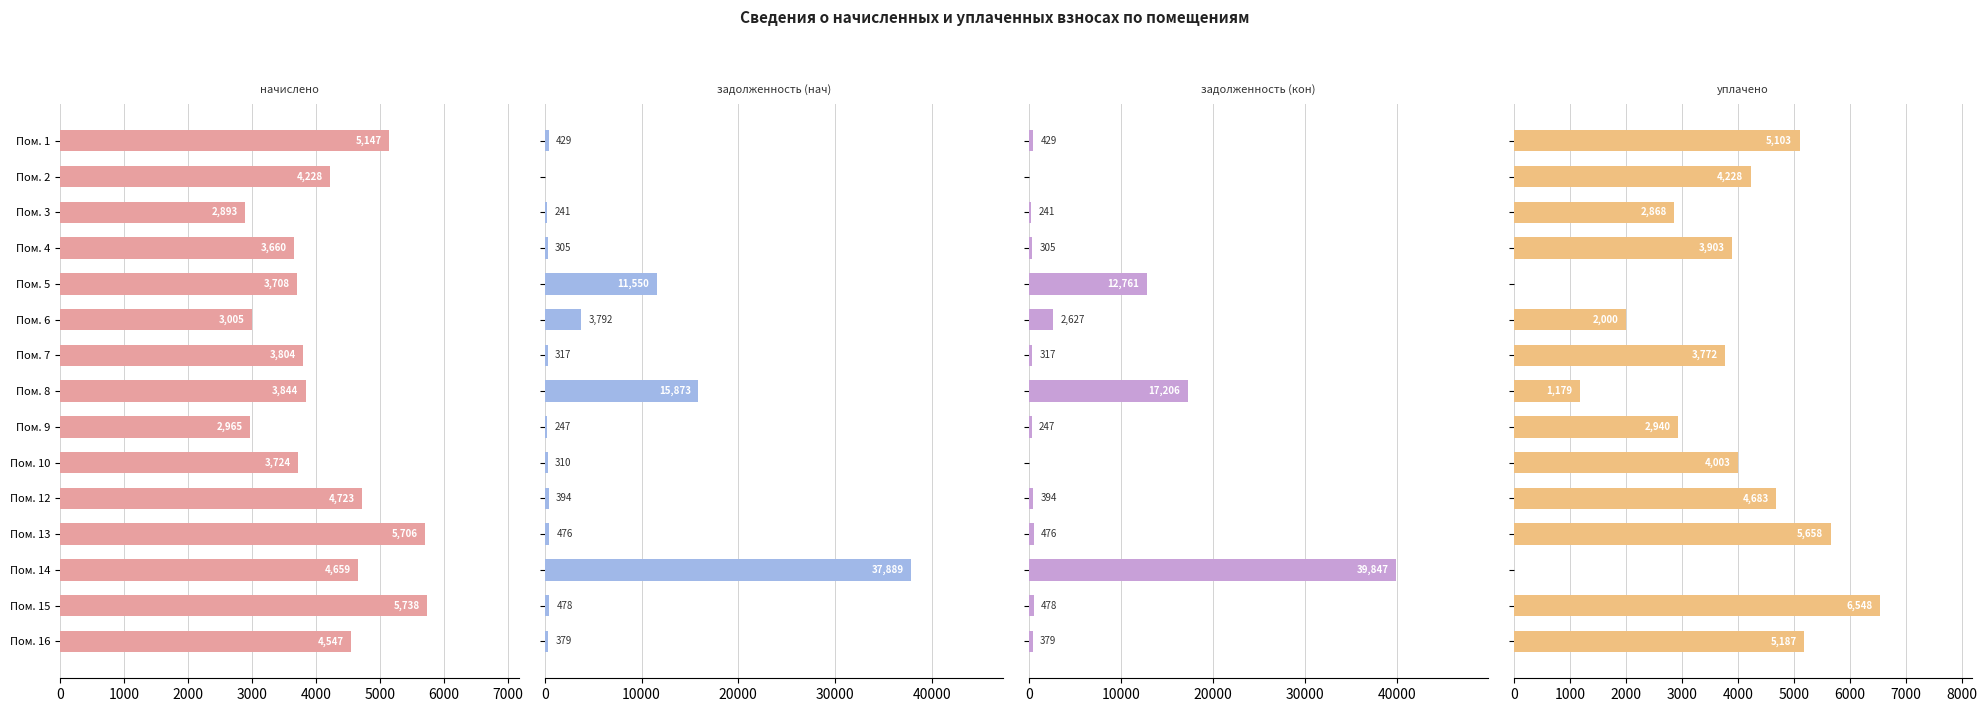

Which series has the widest spread of values?

задолженность (кон)